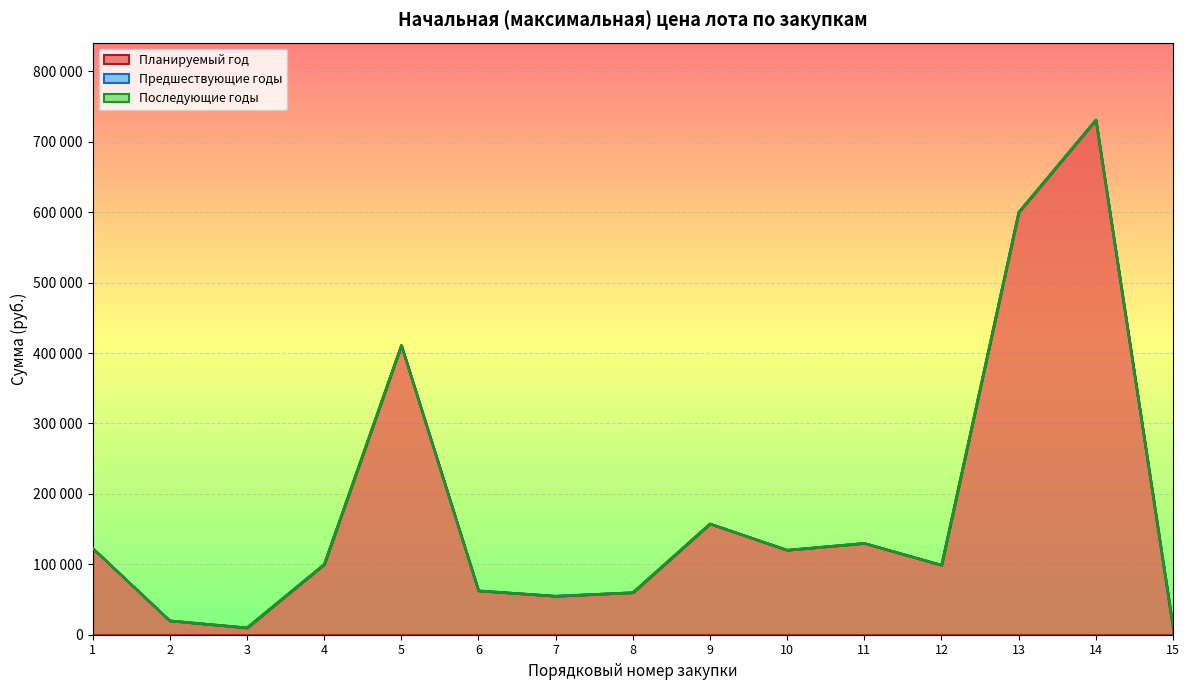

Does the chart display data point markers on the line(s)?

No